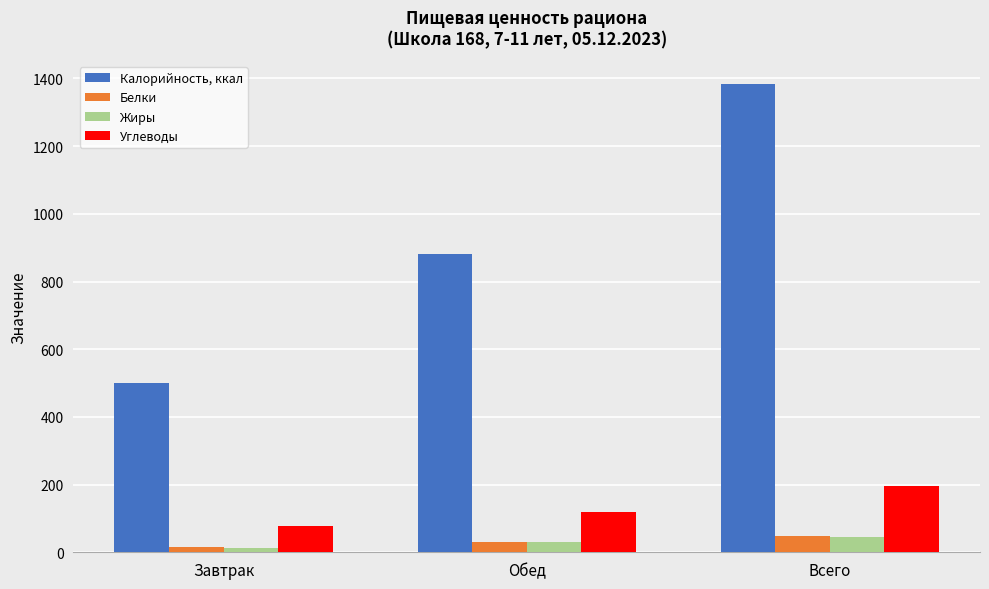

List the series in order of their peak value, lowest first.

Жиры, Белки, Углеводы, Калорийность, ккал